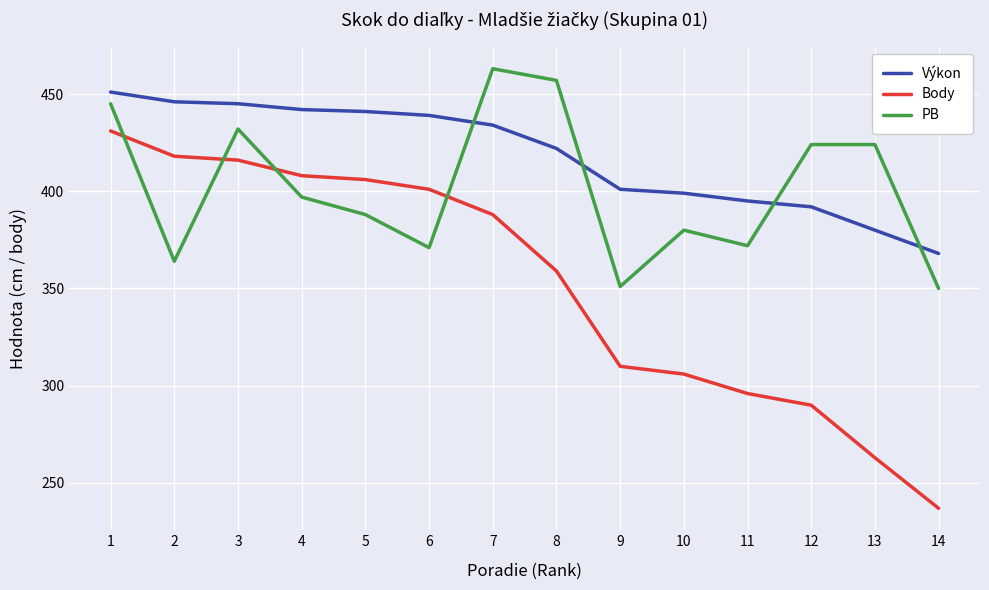

Reading right to left, extract all data points from this chart.

Výkon: 368	380	392	395	399	401	422	434	439	441	442	445	446	451
Body: 237	263	290	296	306	310	359	388	401	406	408	416	418	431
PB: 350	424	424	372	380	351	457	463	371	388	397	432	364	445